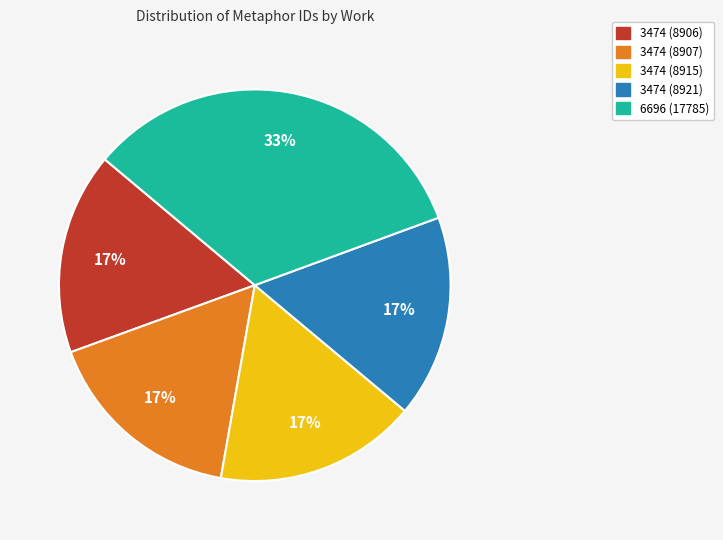

Count the number of slices in the pie.

5